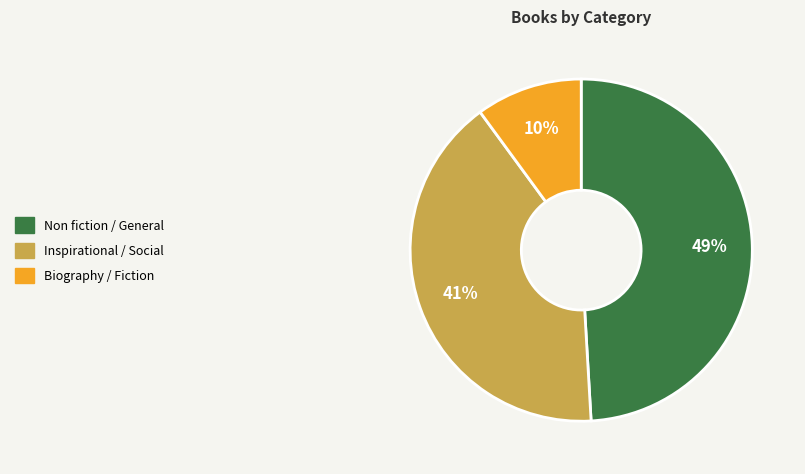

Do Biography / Fiction and Non fiction / General together represent more than half of the pie?

Yes